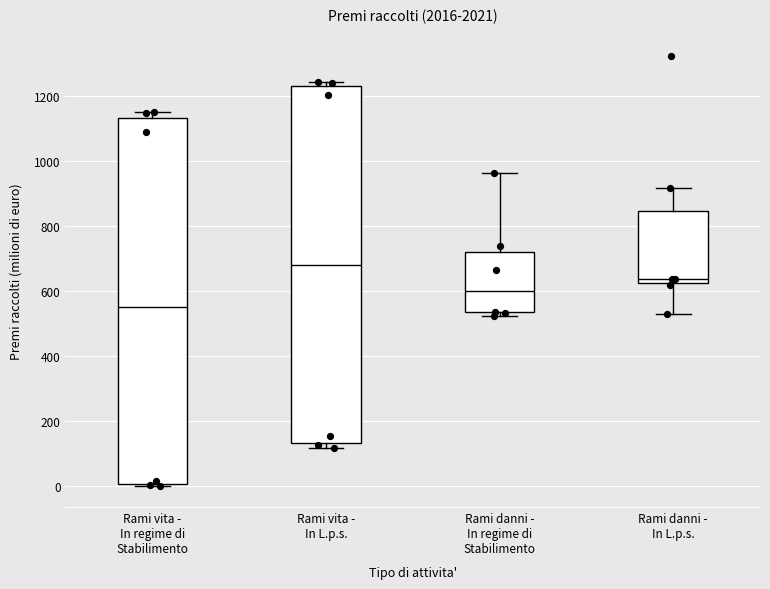

Where is the upper edge of the box for Rami danni - In L.p.s. on the y-axis? The values are not printed on the chart, so give them approximately, as read against the axis.

840